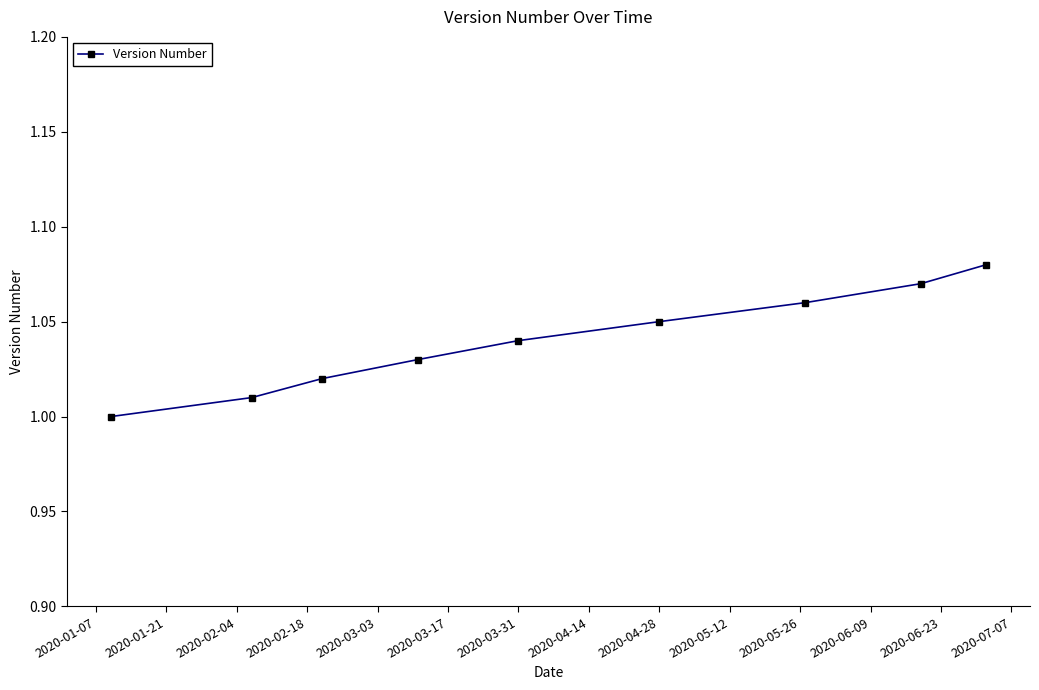

True or false: the data has more than 2 interior local peaks.

False